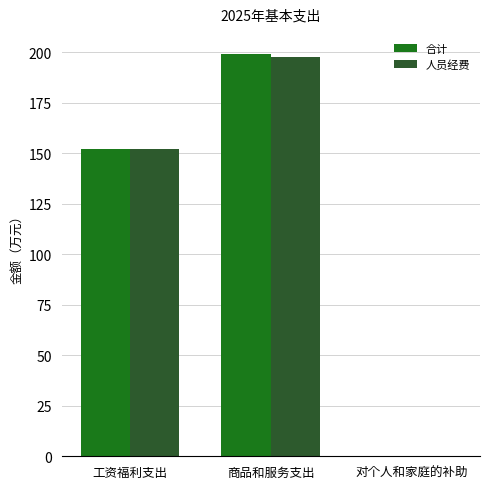

What is the greatest value displayed?

199.1